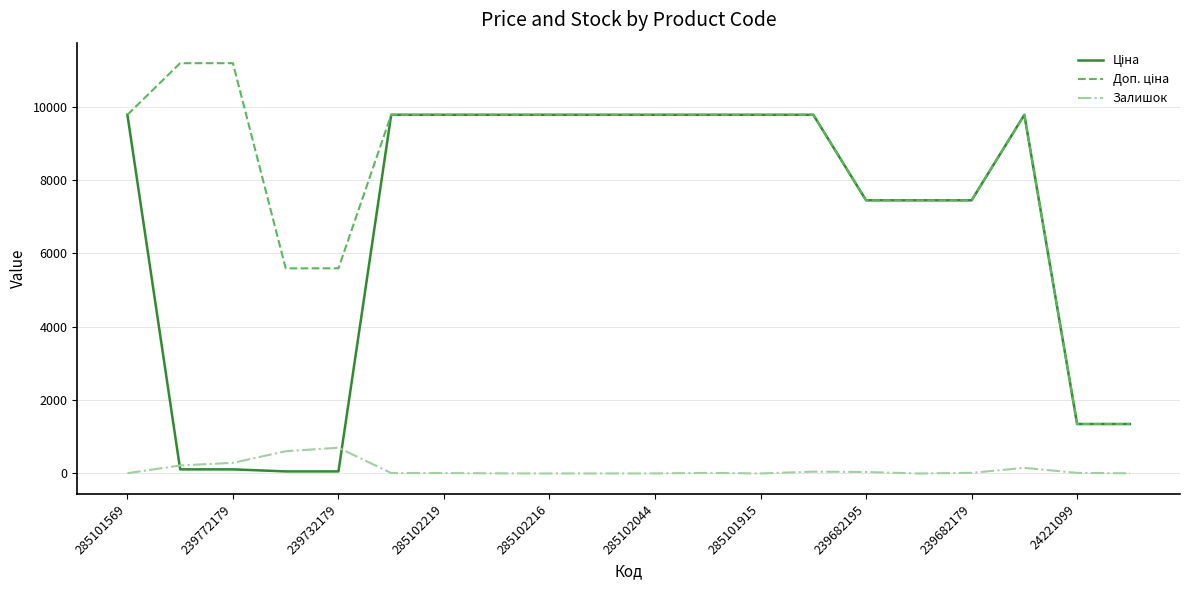

What is the maximum value shown in the chart?

11182.0